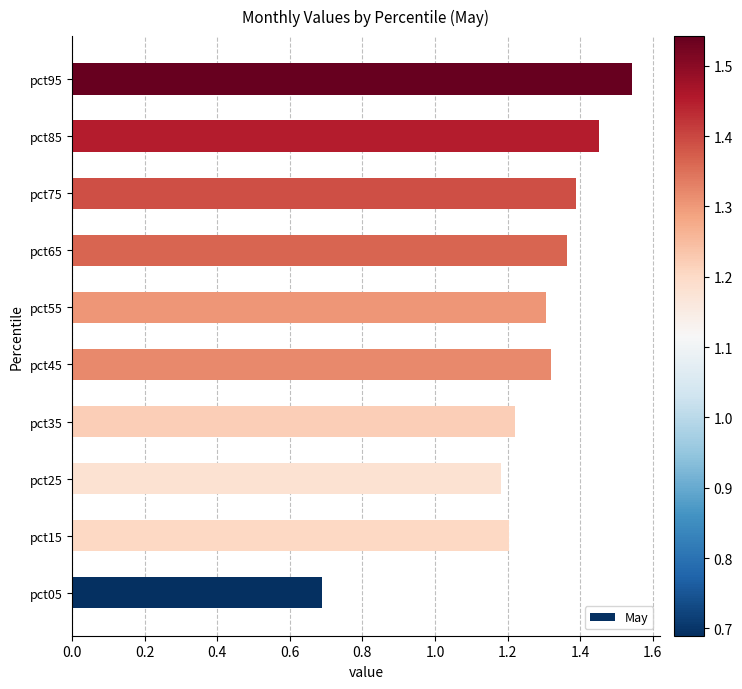

Where is the data nearest to the value 1?

pct25